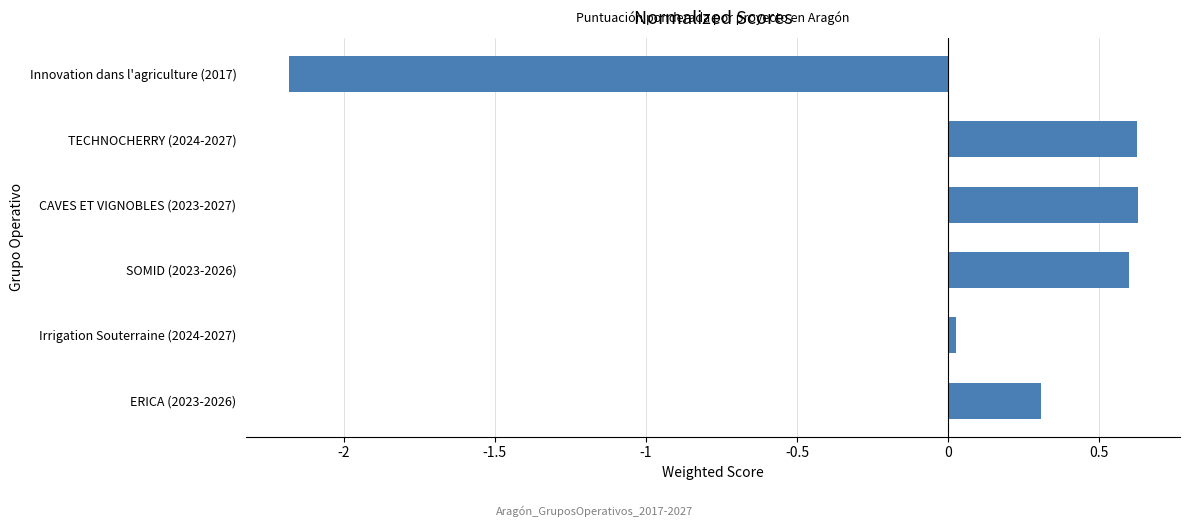

True or false: the data shows 0.2 at SOMID (2023-2026).

False